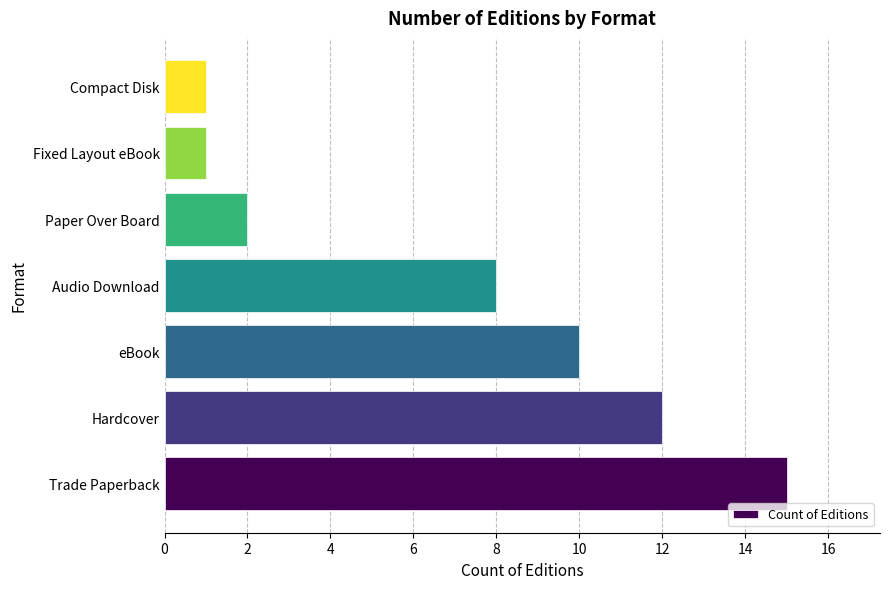

Which has a higher value, Compact Disk or Hardcover?

Hardcover